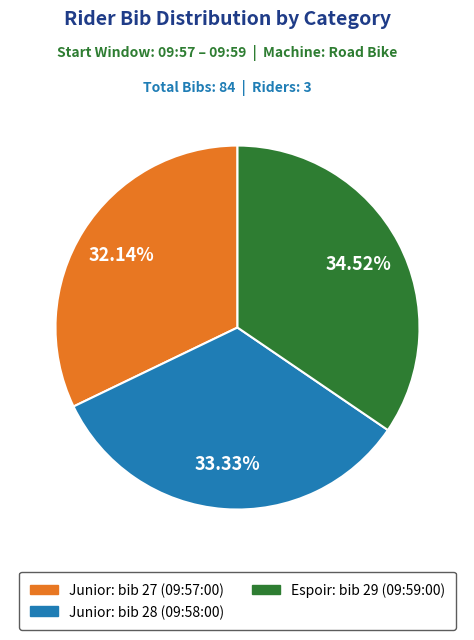

To the nearest percent, what is the average slice percentage?

33%